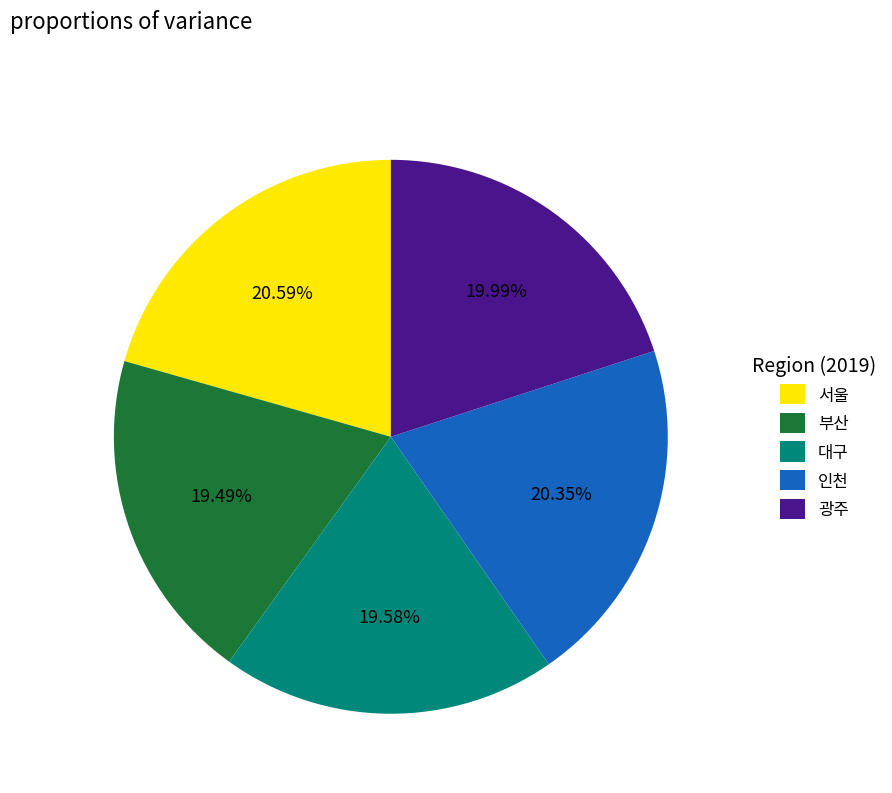

Combined, do 서울 and 인천 account for over 50%?

No